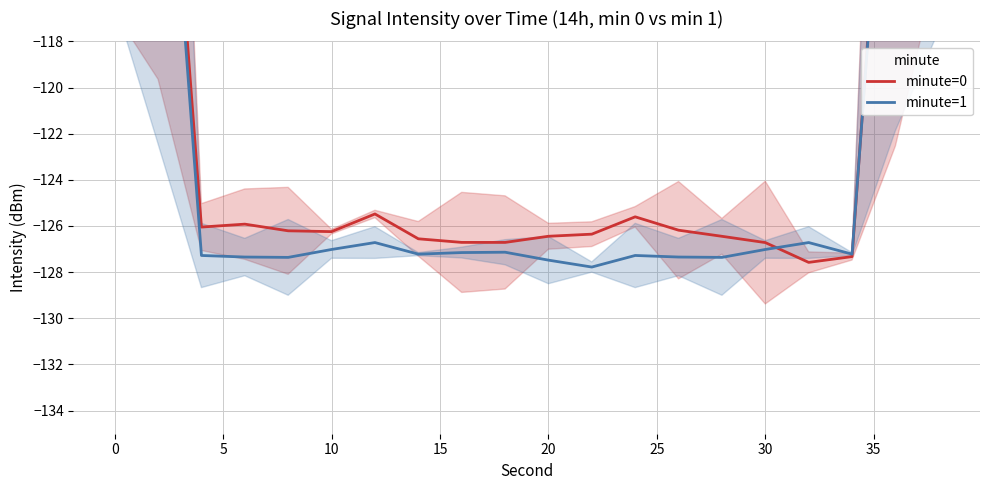

Which series has the largest total across all categories?

minute=0